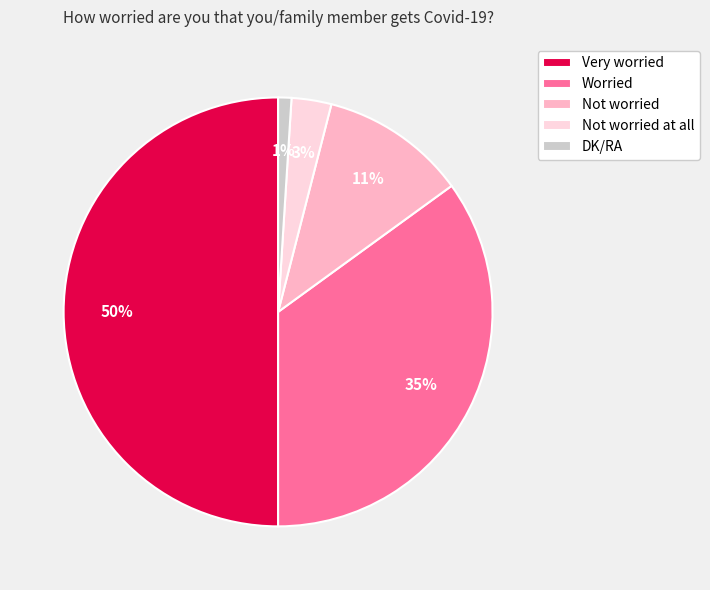

Which has a higher value, Very worried or Worried?

Very worried